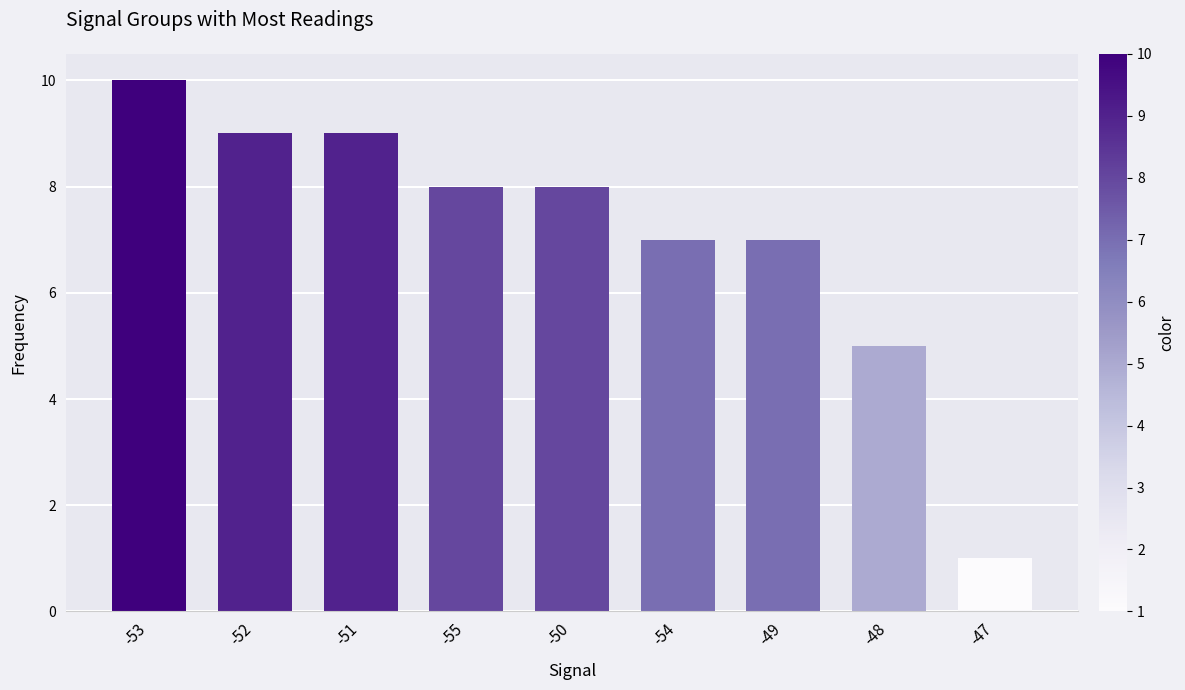

At which label is the value closest to 5?

-48